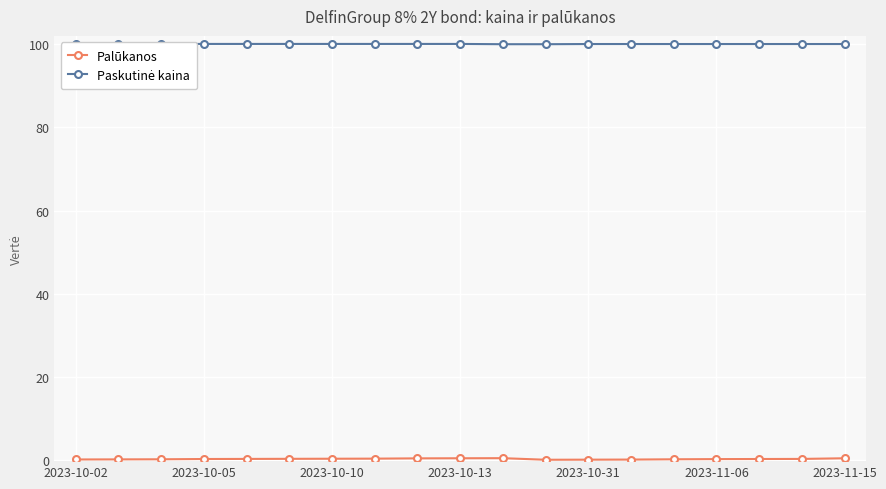

The Palūkanos series shows 0.4 at 2023-10-10. True or false?

True